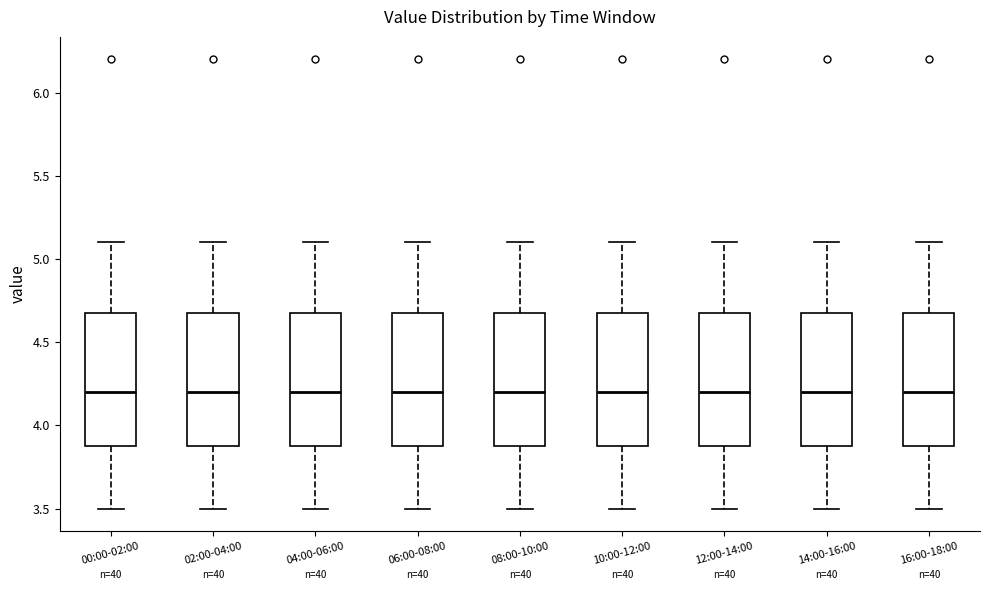

Reading left to right, transcribe this box plot: for each box, give where its median line is, the range the box spans, and where its two whiskers end, as read against the y-axis. The values are not printed on the chart, so give them approximately, as read against the axis.

00:00-02:00: median 4.2, box 3.9 to 4.7, whiskers 3.5 to 5.1
02:00-04:00: median 4.2, box 3.9 to 4.7, whiskers 3.5 to 5.1
04:00-06:00: median 4.2, box 3.9 to 4.7, whiskers 3.5 to 5.1
06:00-08:00: median 4.2, box 3.9 to 4.7, whiskers 3.5 to 5.1
08:00-10:00: median 4.2, box 3.9 to 4.7, whiskers 3.5 to 5.1
10:00-12:00: median 4.2, box 3.9 to 4.7, whiskers 3.5 to 5.1
12:00-14:00: median 4.2, box 3.9 to 4.7, whiskers 3.5 to 5.1
14:00-16:00: median 4.2, box 3.9 to 4.7, whiskers 3.5 to 5.1
16:00-18:00: median 4.2, box 3.9 to 4.7, whiskers 3.5 to 5.1